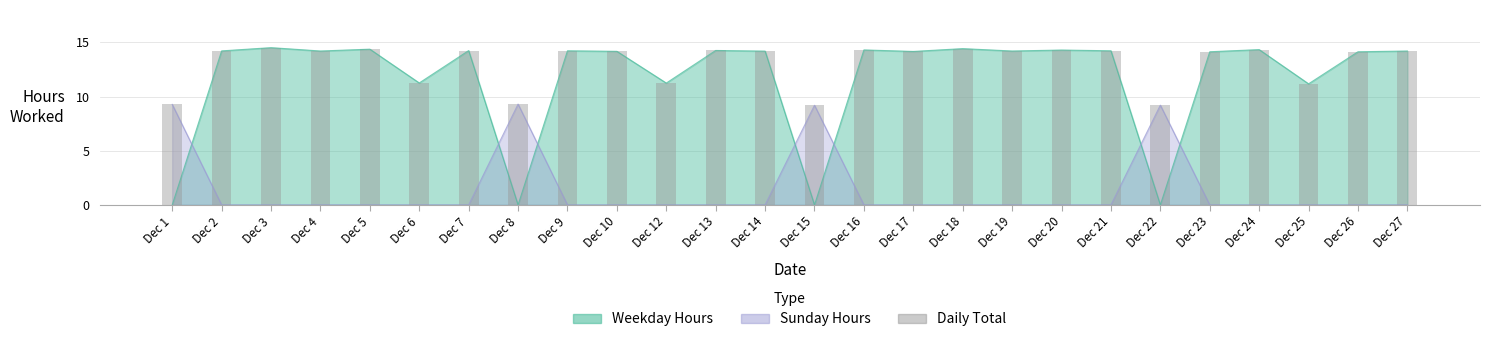

Read the value at Dec 10.

14.2